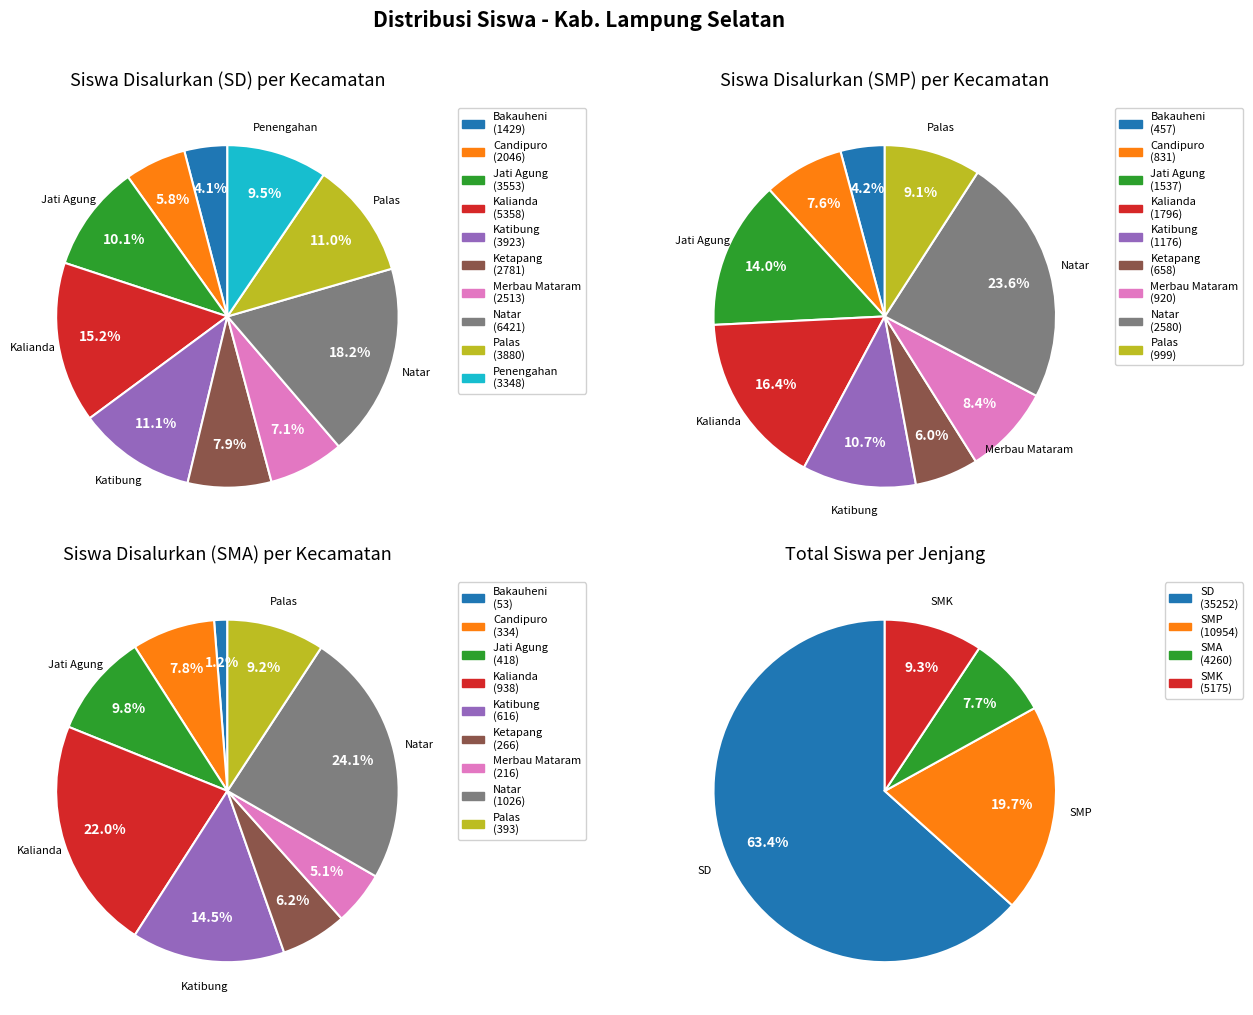

How many segments does this pie chart have?

10